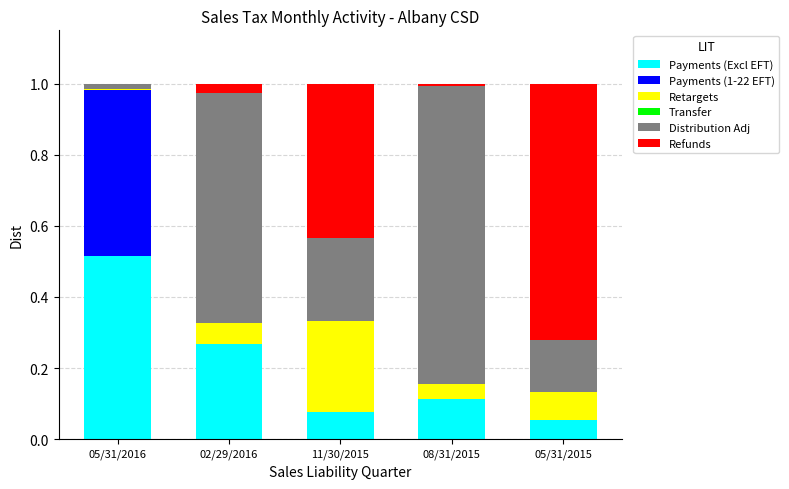

Which category has the highest value in the Payments (Excl EFT) series?

05/31/2016